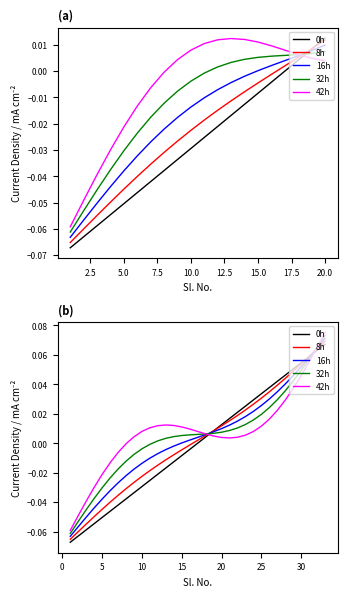

How many lines are shown in the chart?

5